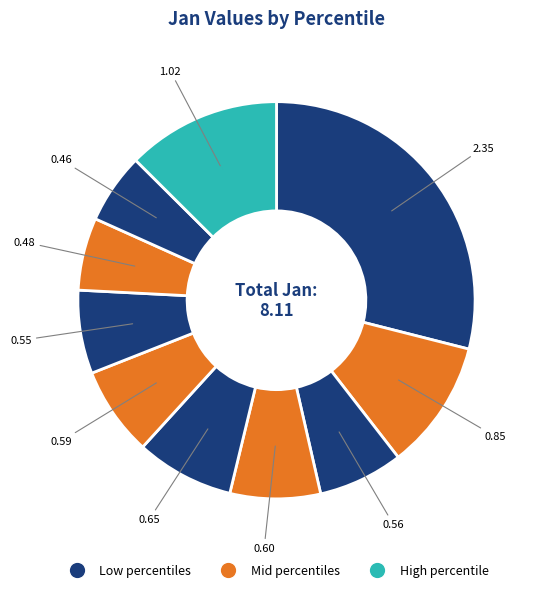

How many slices are in this pie chart?

10